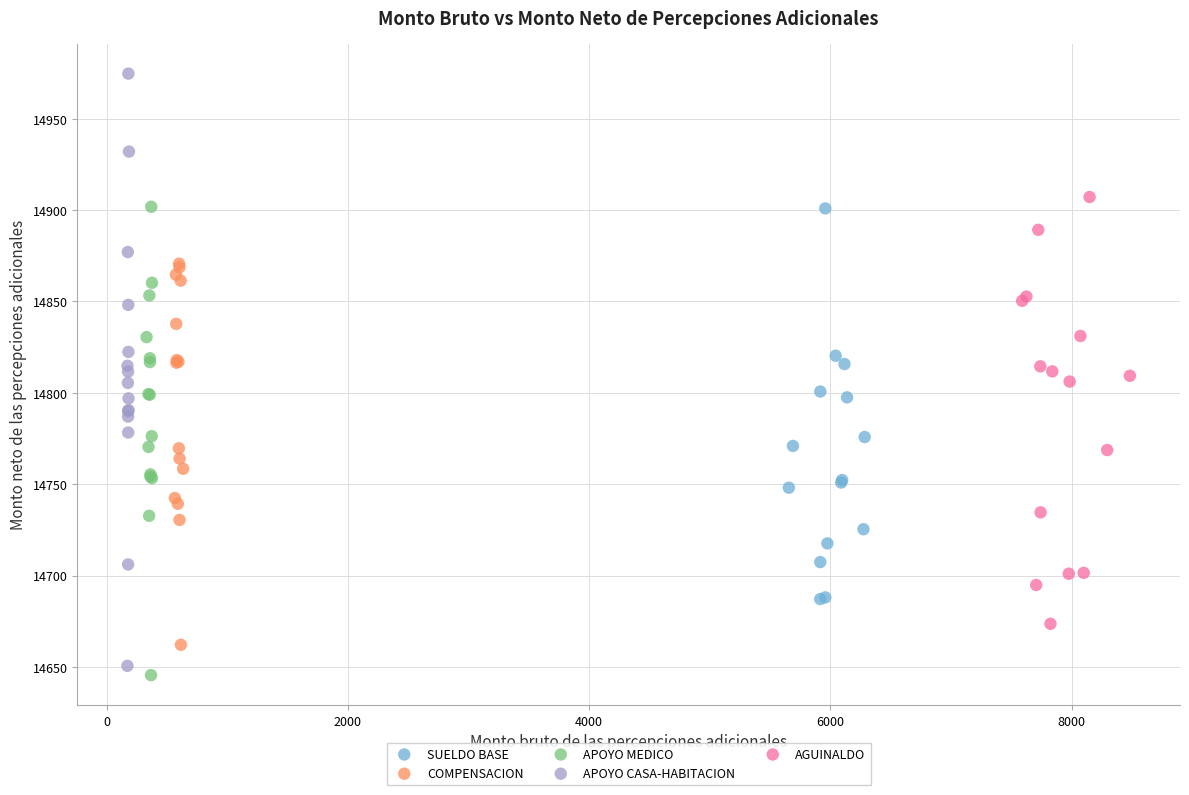

Which series contains the lowest Y value?

APOYO MEDICO